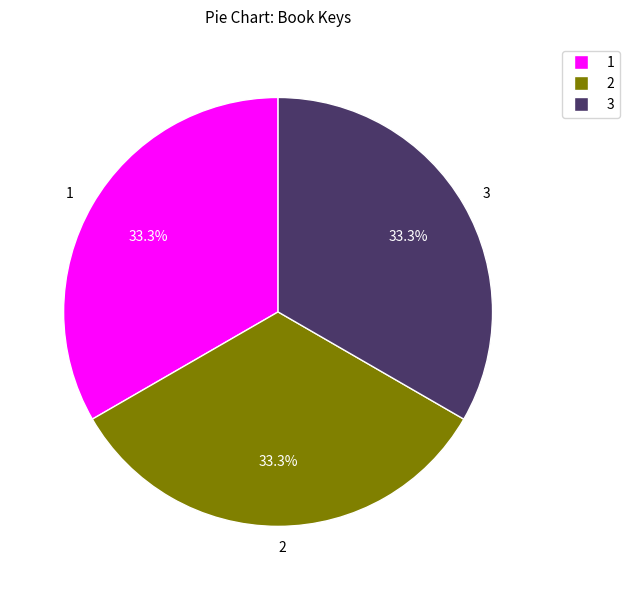

Do 2 and 3 together represent more than half of the pie?

Yes